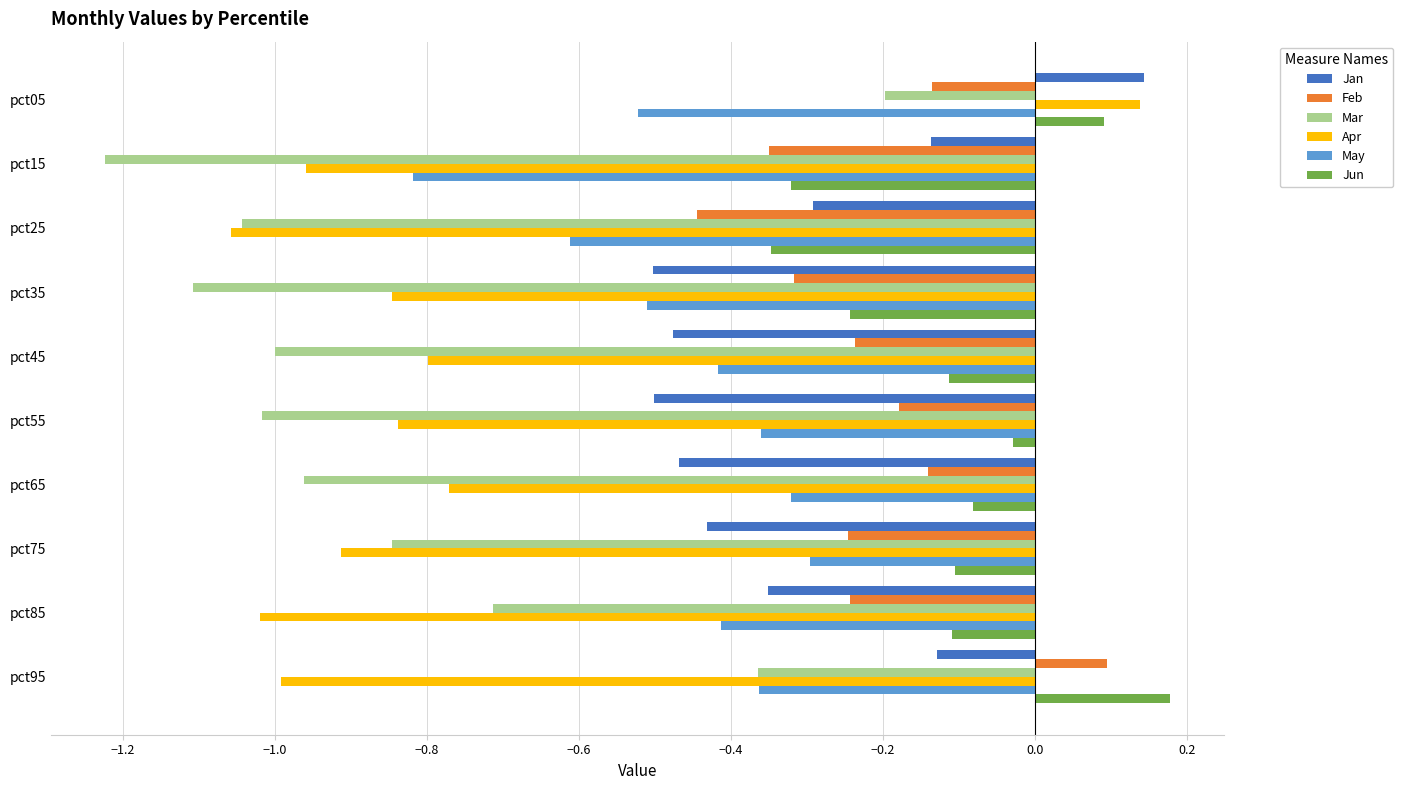

Which series has the widest spread of values?

Apr